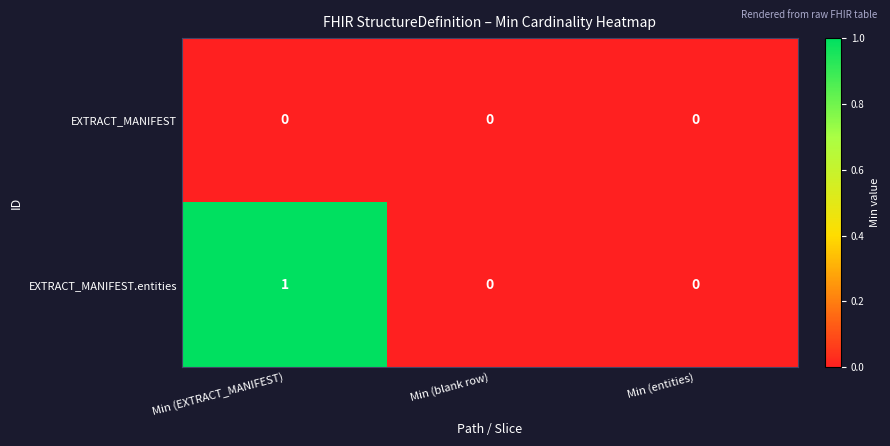

Reading left to right, what are all the values shown in this chart?

EXTRACT_MANIFEST: 0	0	0
EXTRACT_MANIFEST.entities: 1	0	0